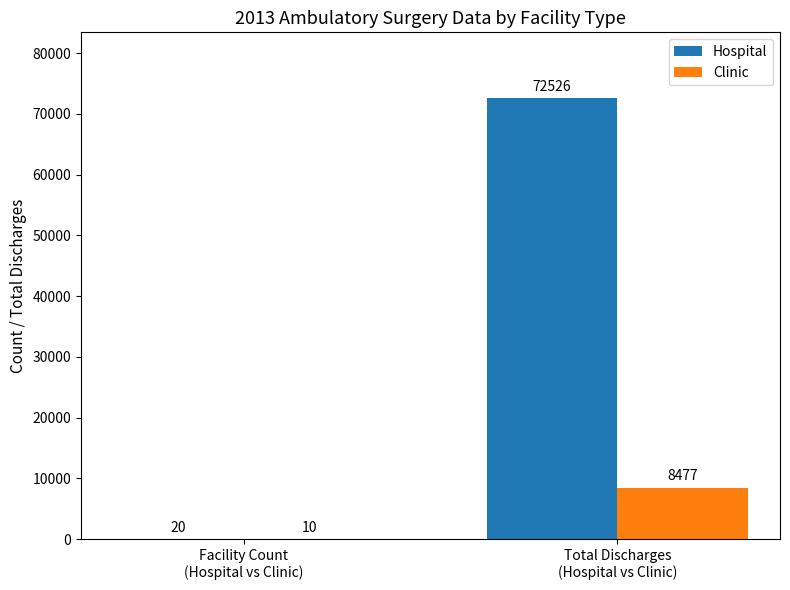

What is the difference between the Hospital values at Facility Count
(Hospital vs Clinic) and Total Discharges
(Hospital vs Clinic)?

72506